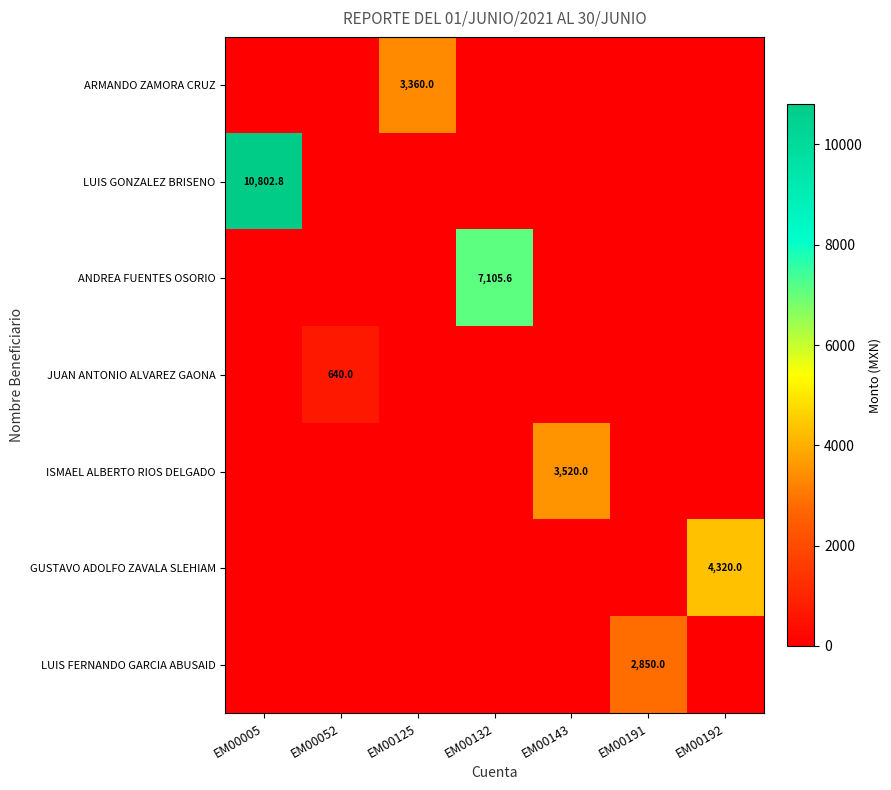

True or false: ARMANDO ZAMORA CRUZ has a value of 1953.8 at EM00125.

False